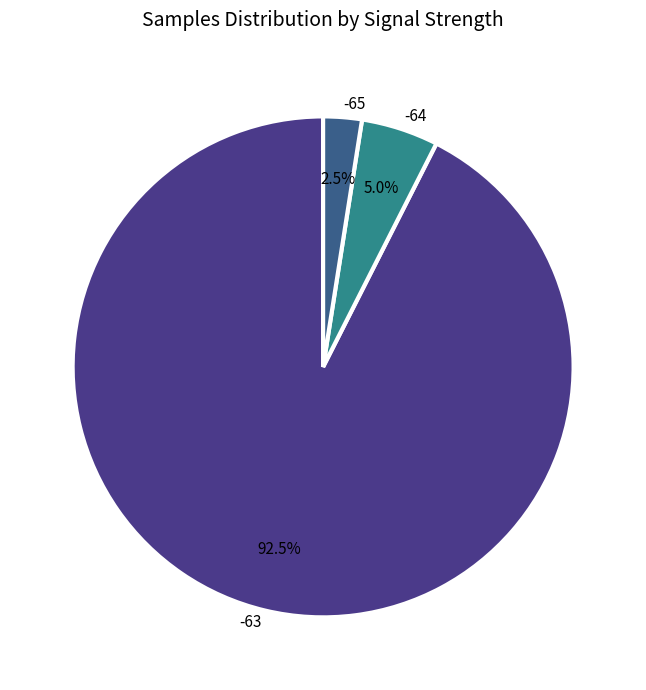

How much of the chart is everything except -63?

7.5%